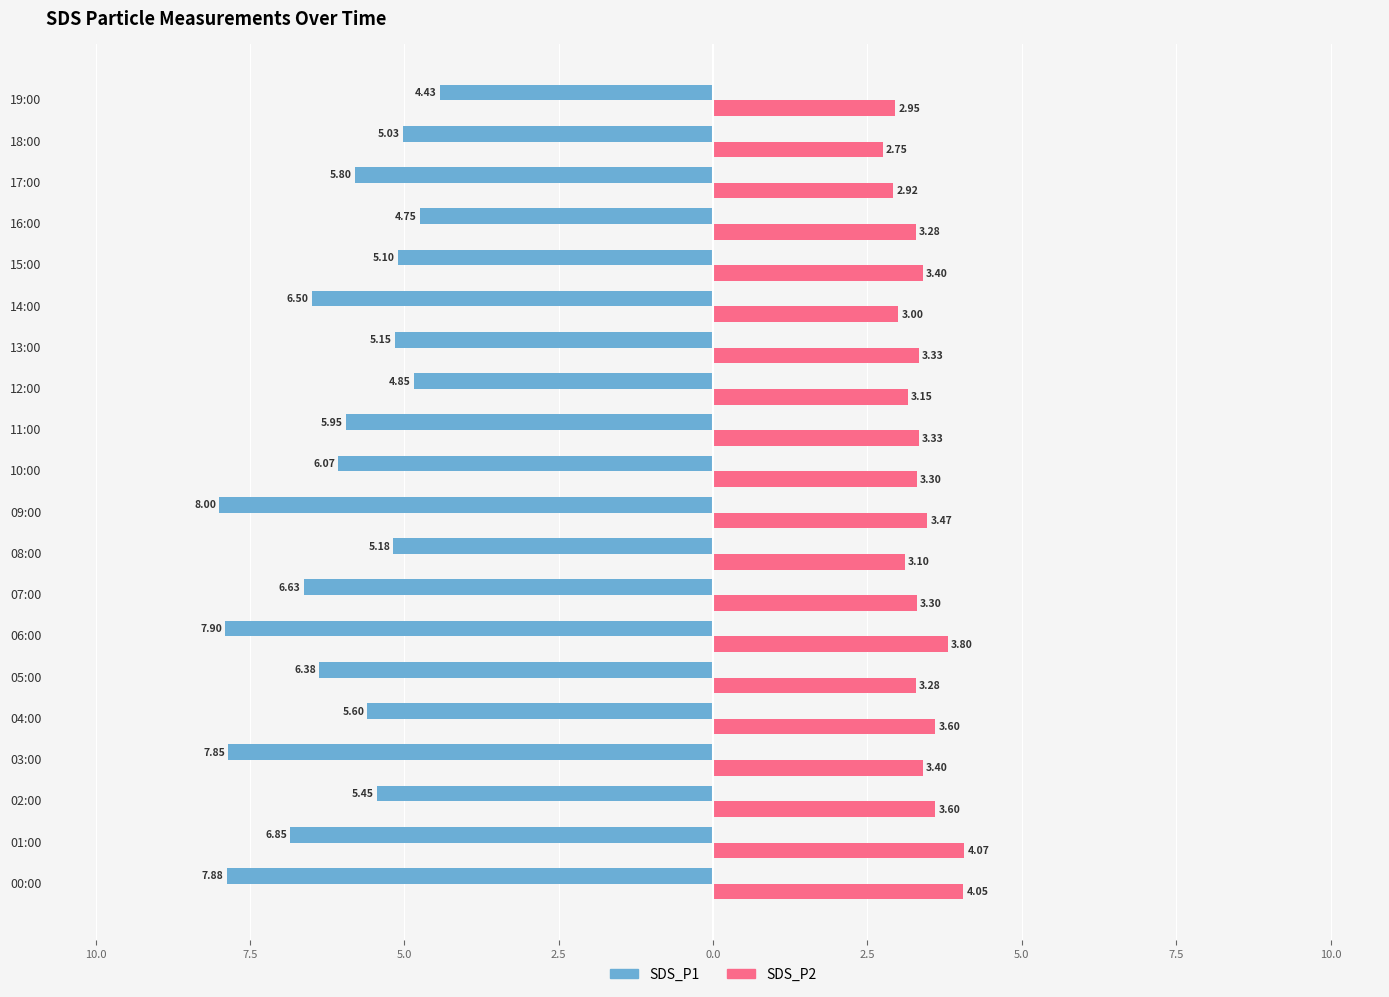

What is the minimum value for SDS_P2?

2.8